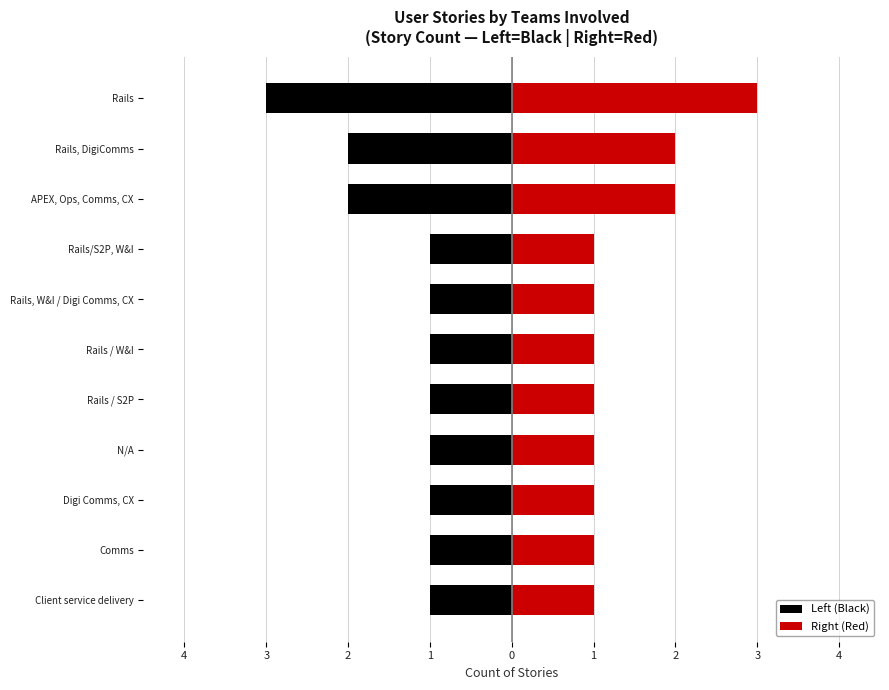

What is the highest value of the Right (Red) series?

3